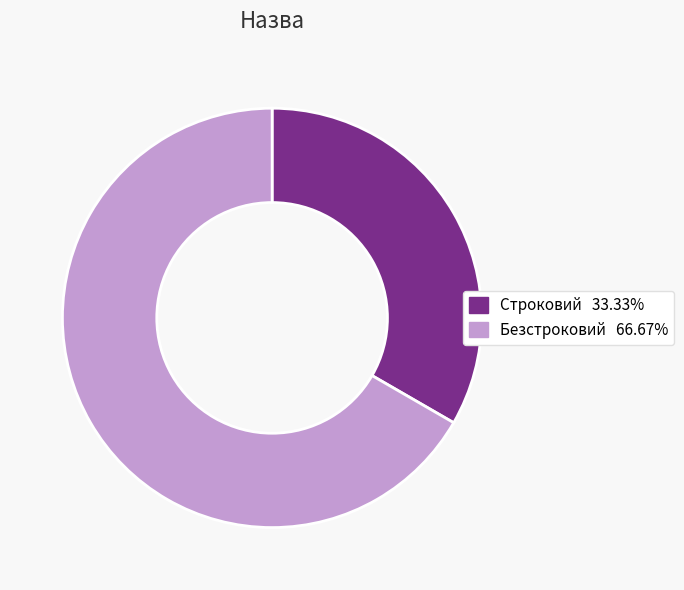

The Строковий slice represents 41% of the pie. True or false?

False